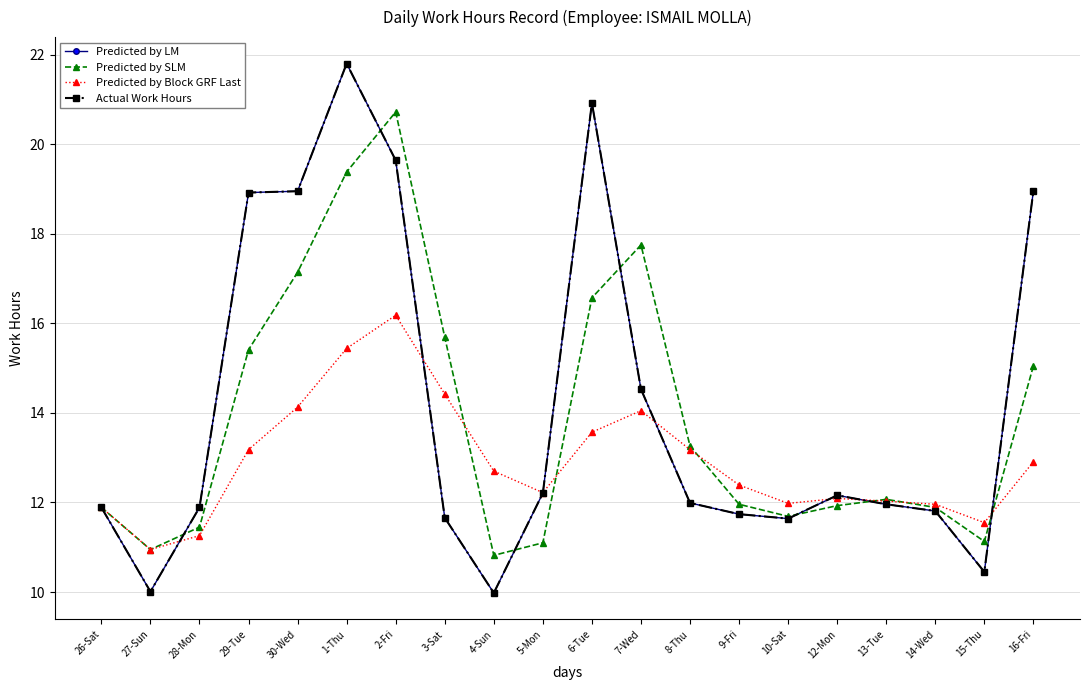

What is the difference between the highest and lowest values at 15-Thu?

1.1